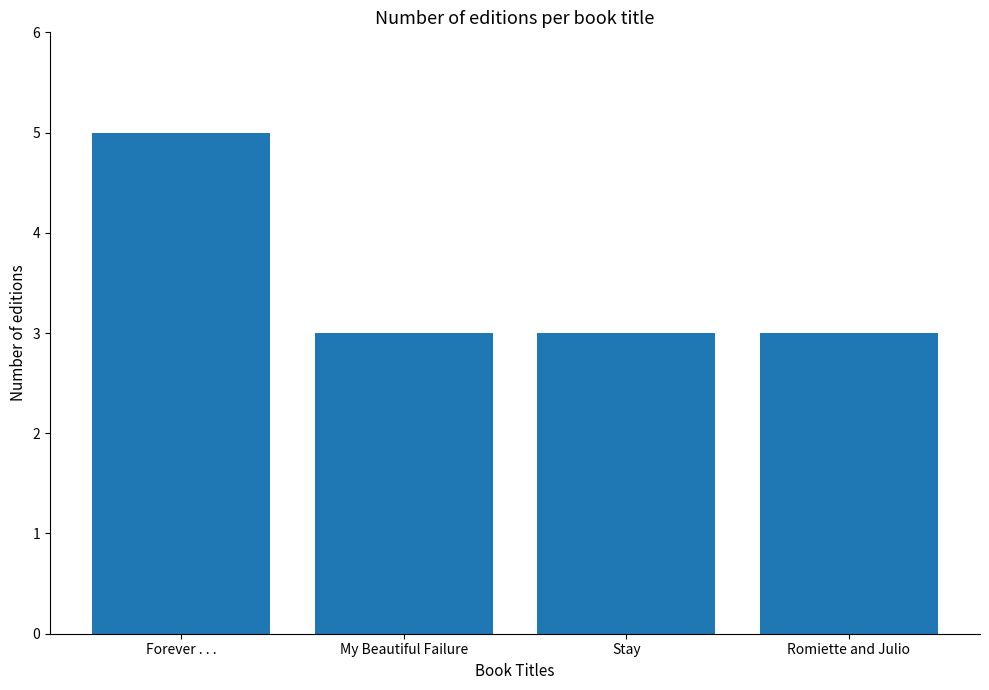

What is the label of the 3rd bar from the left?

Stay